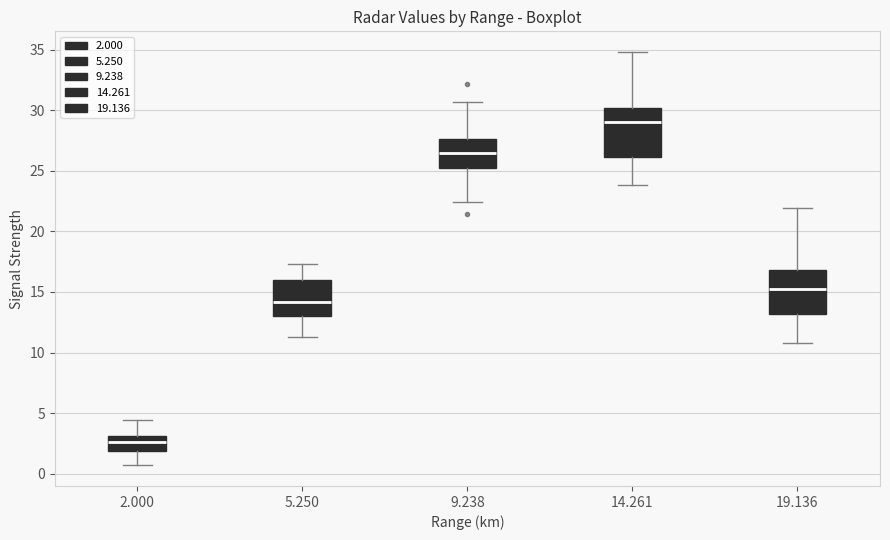

Reading left to right, transcribe this box plot: for each box, give where its median line is, the range the box spans, and where its two whiskers end, as read against the y-axis. The values are not printed on the chart, so give them approximately, as read against the axis.

2.000: median 2.5, box 2.0 to 3.0, whiskers 0.5 to 4.5
5.250: median 14.0, box 13.0 to 16.0, whiskers 11.5 to 17.5
9.238: median 26.5, box 25.5 to 27.5, whiskers 22.5 to 30.5
14.261: median 29.0, box 26.0 to 30.0, whiskers 24.0 to 35.0
19.136: median 15.5, box 13.0 to 17.0, whiskers 11.0 to 22.0